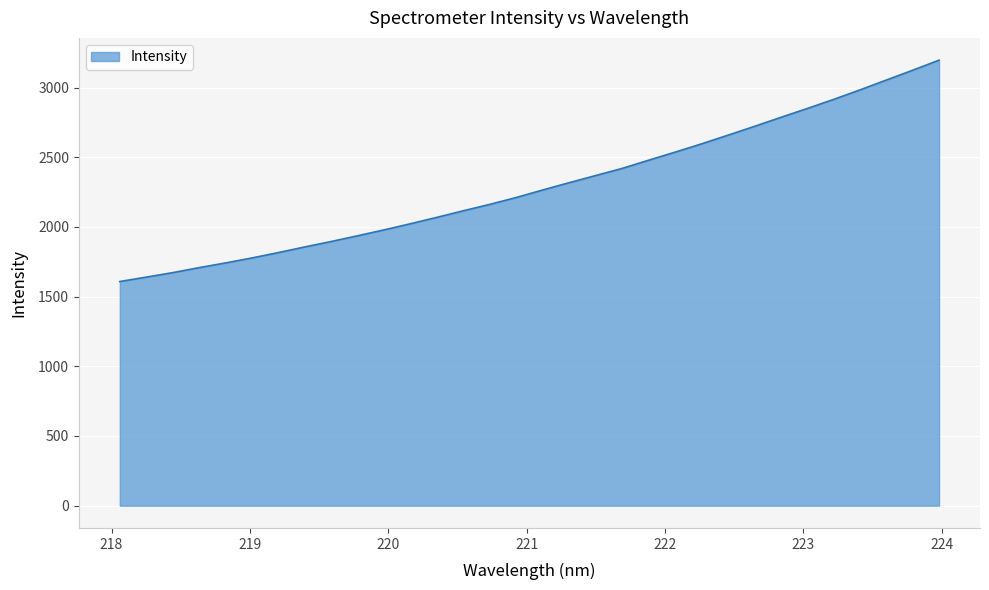

What is the difference between the maximum and minimum values?

1588.2